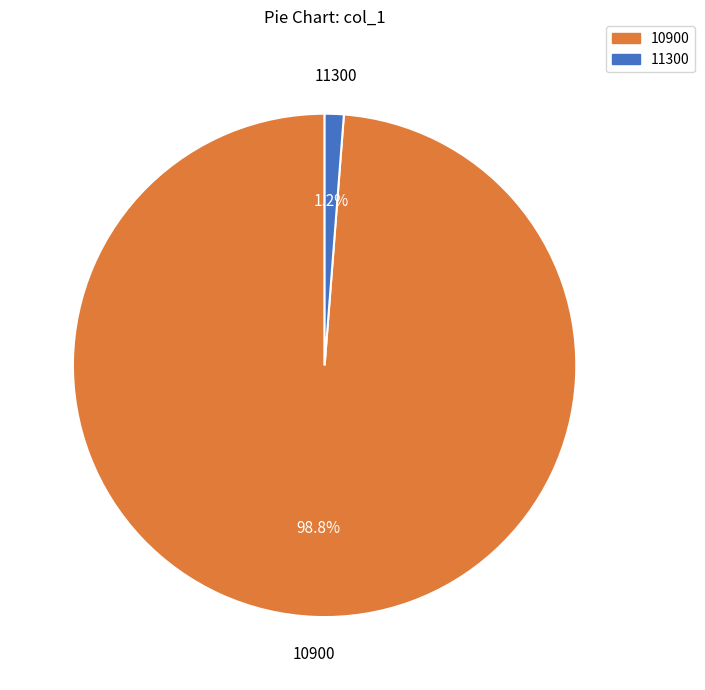

Is there any slice that represents more than half of the pie?

Yes